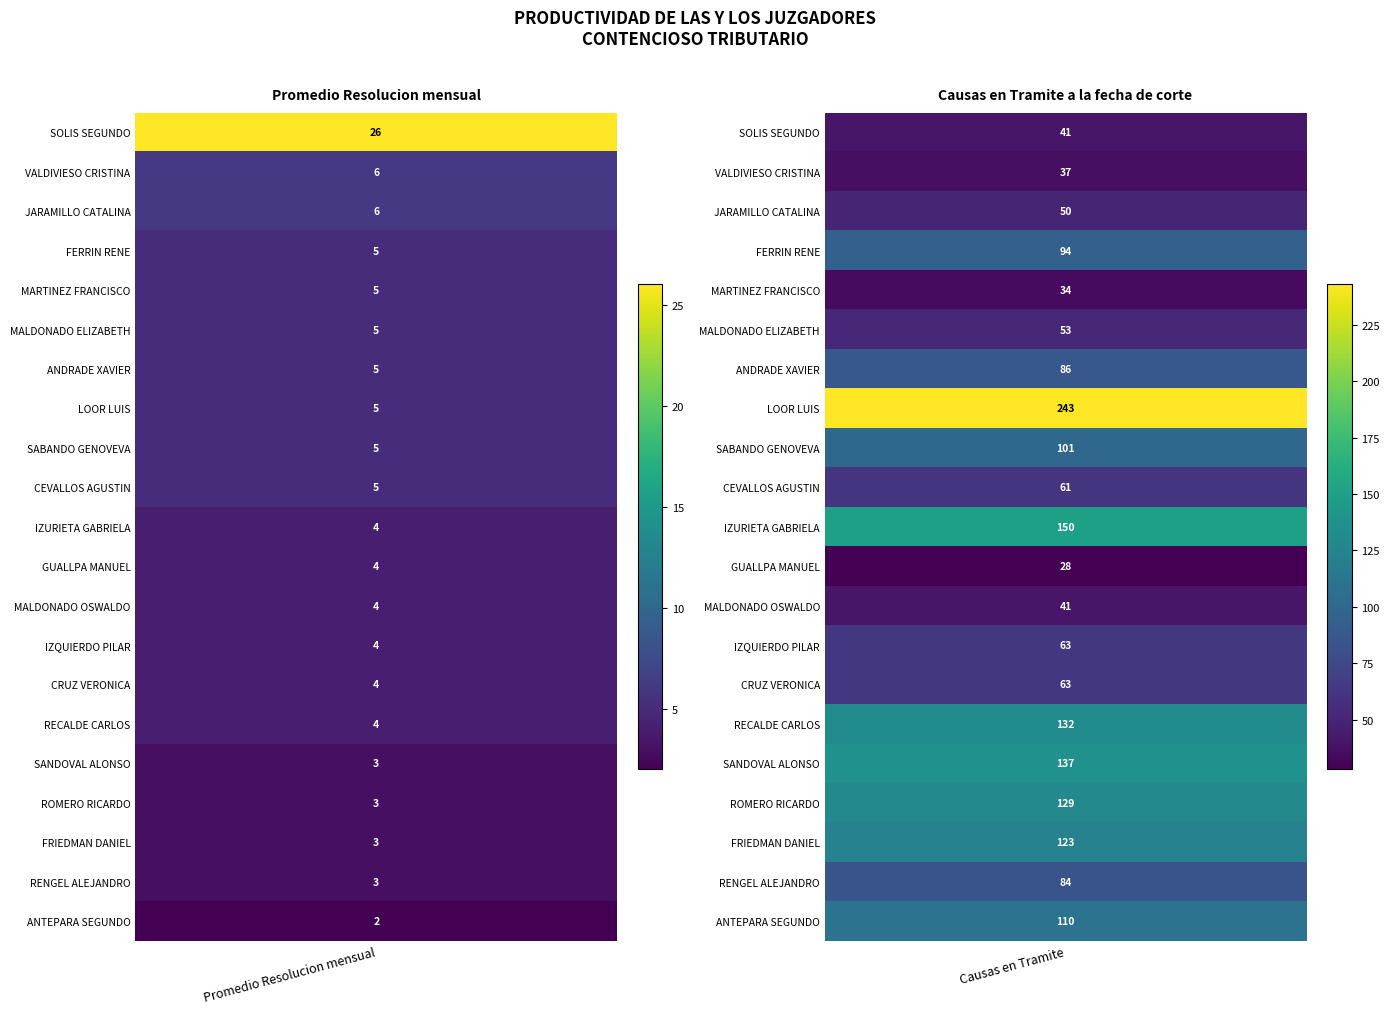

Is it true that SOLIS SOLIS WILSON SEGUNDO equals 26 at 0?

True